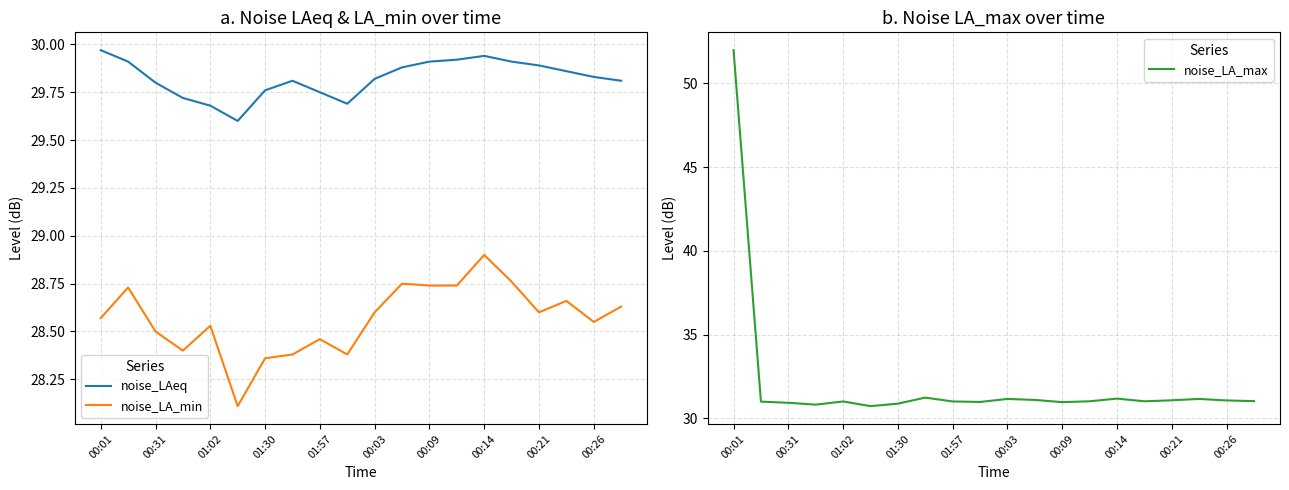

True or false: noise_LAeq has a value of 50.5 at 00:09.

False